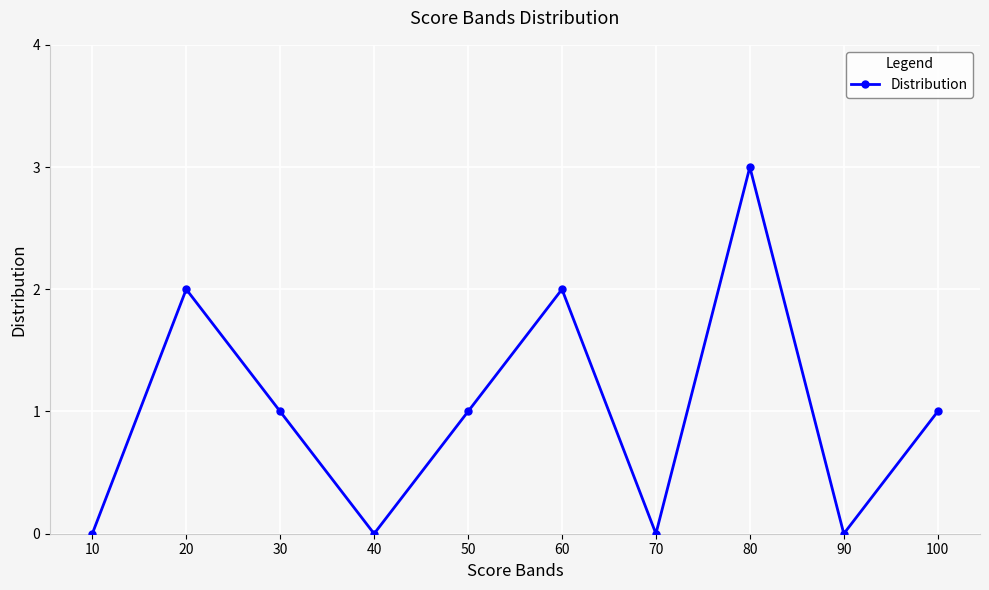

True or false: the data shows 0 at 50.

False